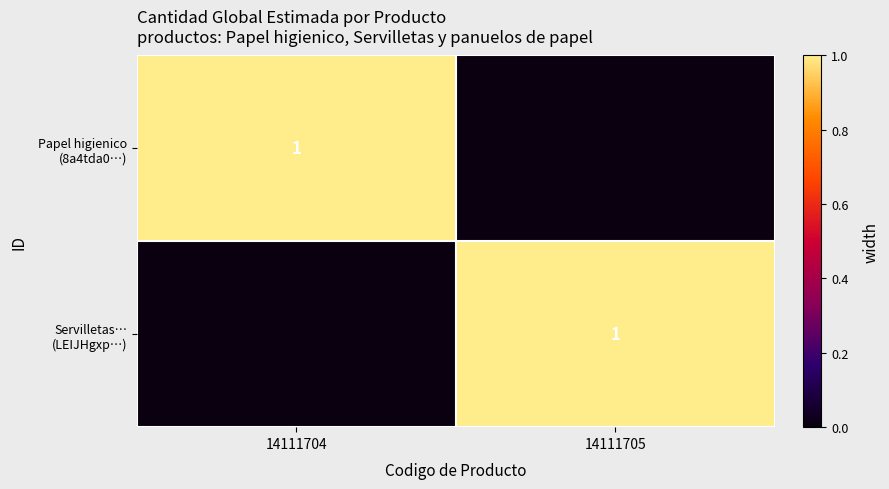

Which series changed the most between 14111704 and 14111705?

Papel higienico (8a4tda0…)